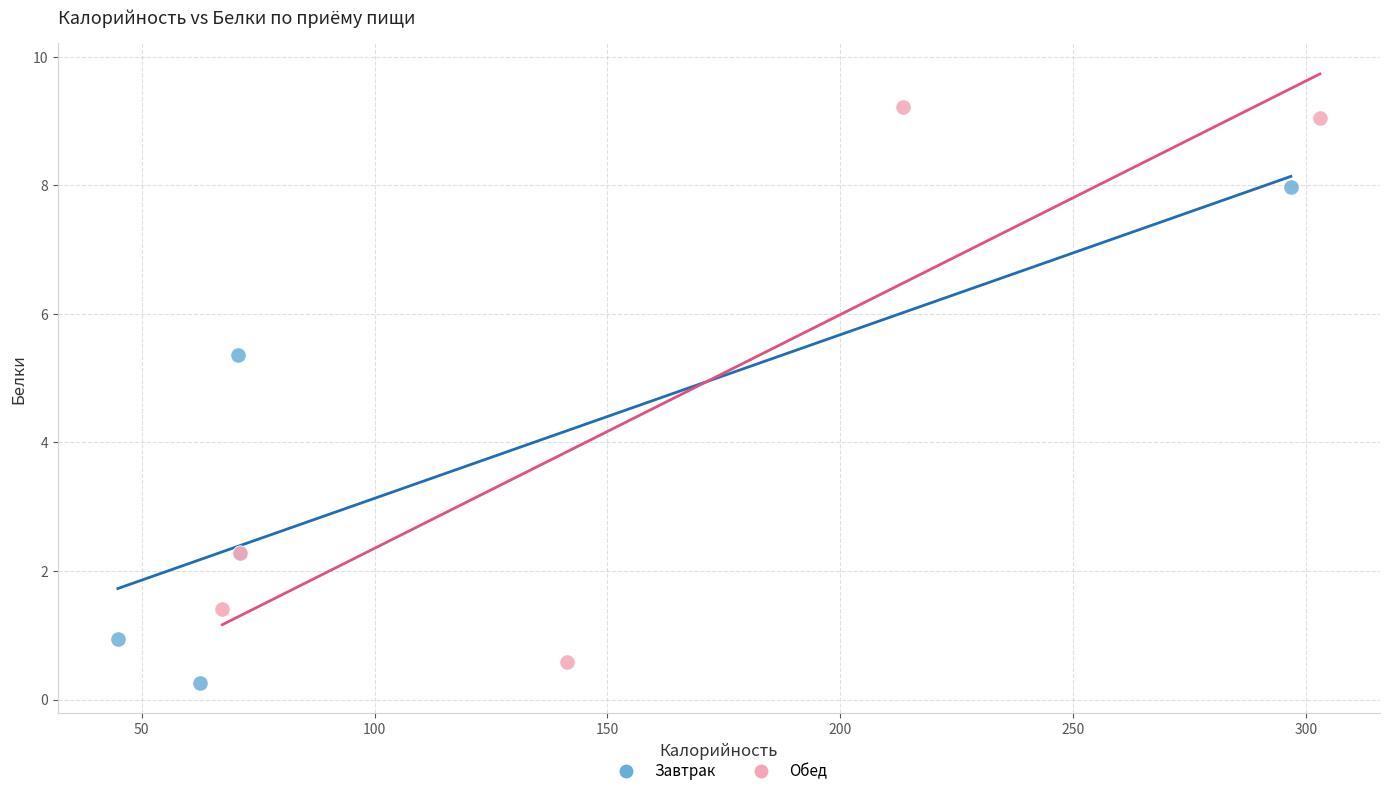

Which series contains the highest Y value?

Обед